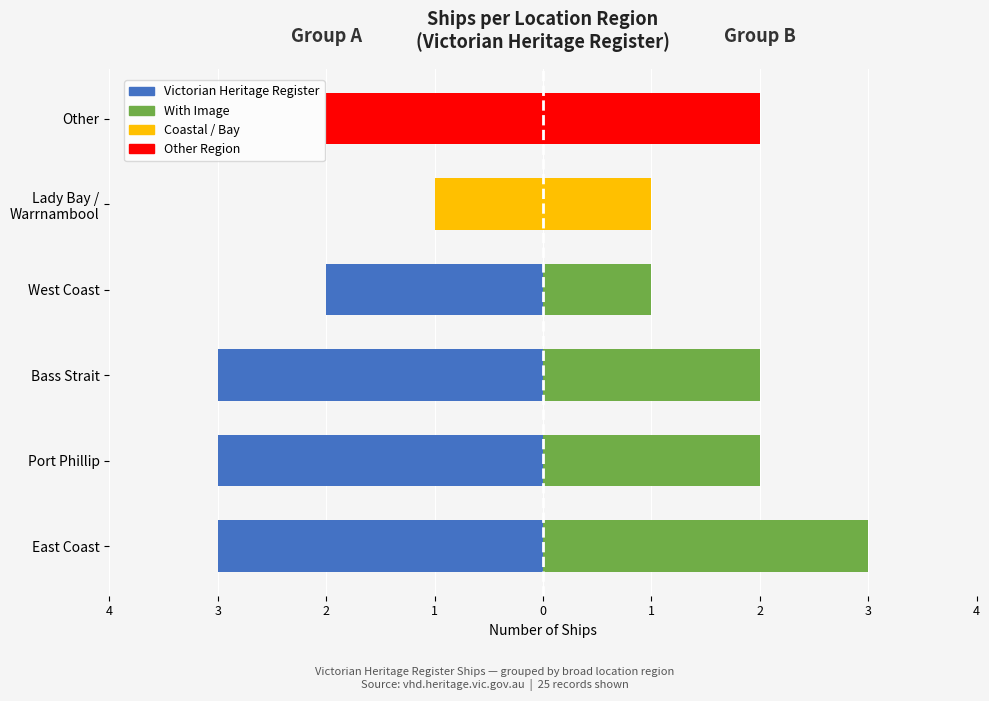

Reading left to right, transcribe all the data shown in this chart.

Group A (Left): 4=-3	3=-3	2=-3	1=-2	0=-1	1=-2
Group B (Right): 4=3	3=2	2=2	1=1	0=1	1=2